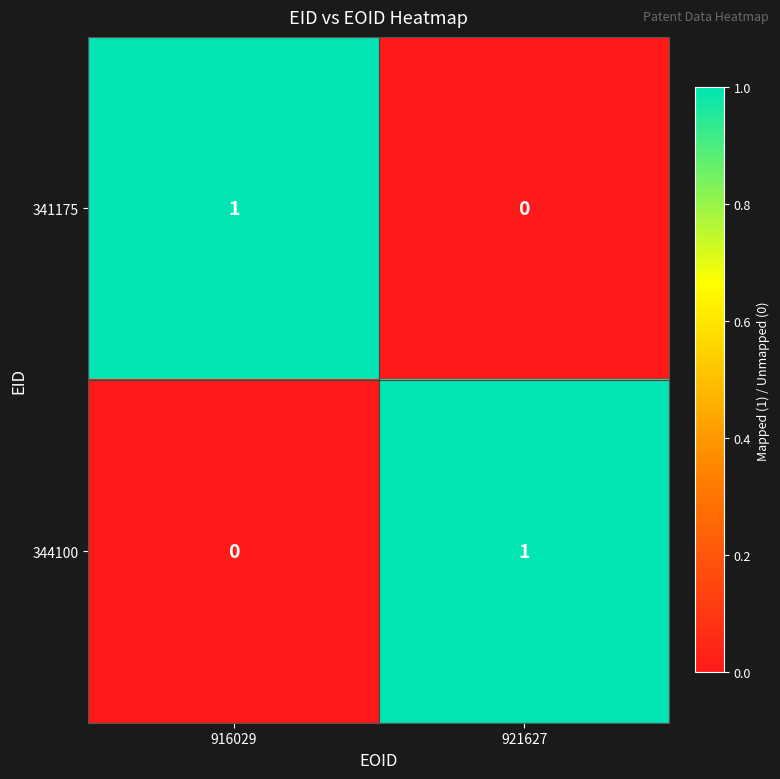

The 344100 series shows 0 at 916029. True or false?

True